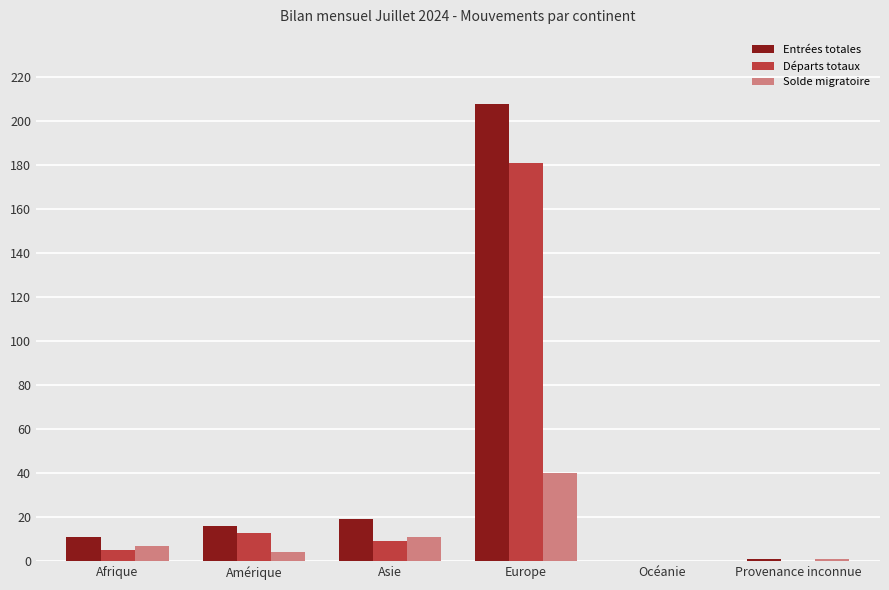

Are the bars horizontal?

No